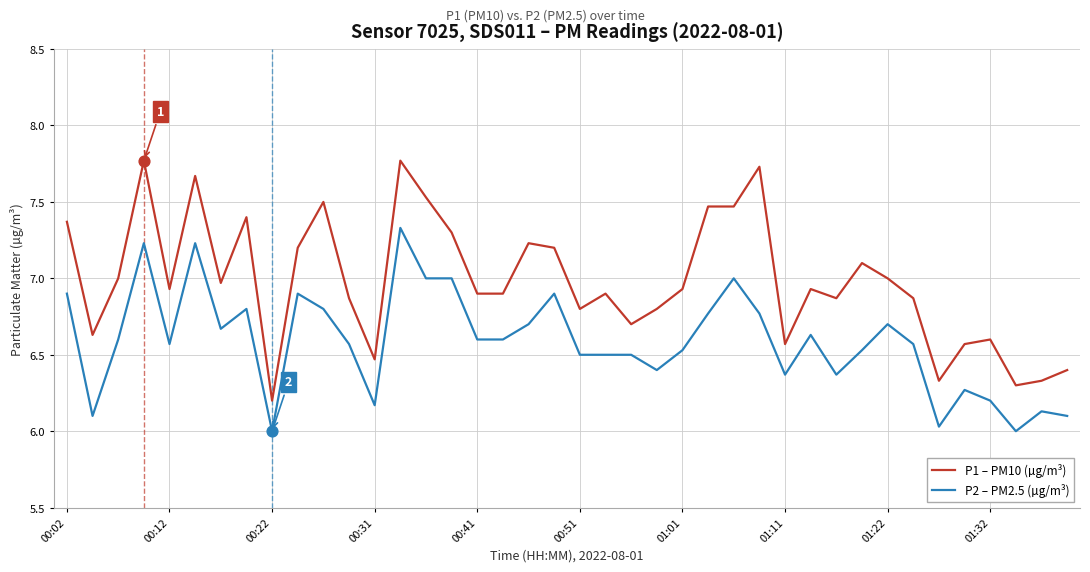

Which series has the widest spread of values?

P1 – PM10 (µg/m³)